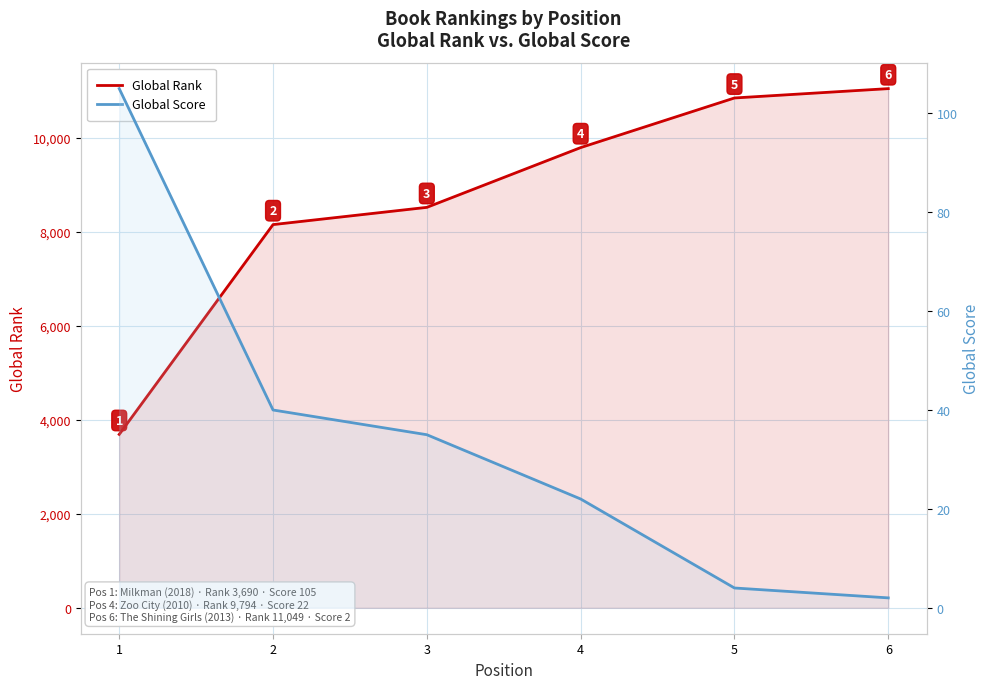

What is the difference between the Global Rank values at 1 and 5?

7160